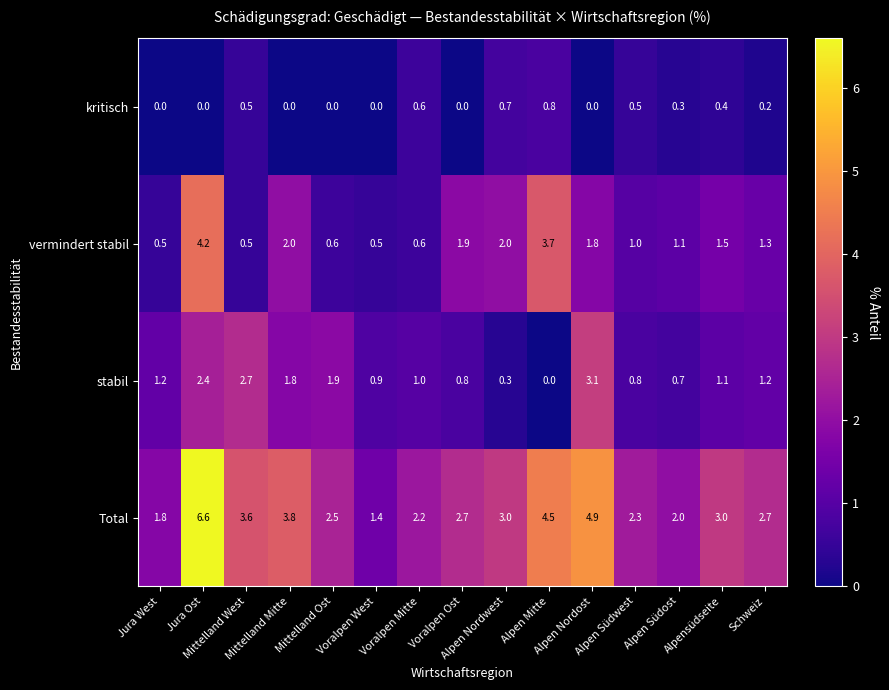

Which series has the largest total across all categories?

Total